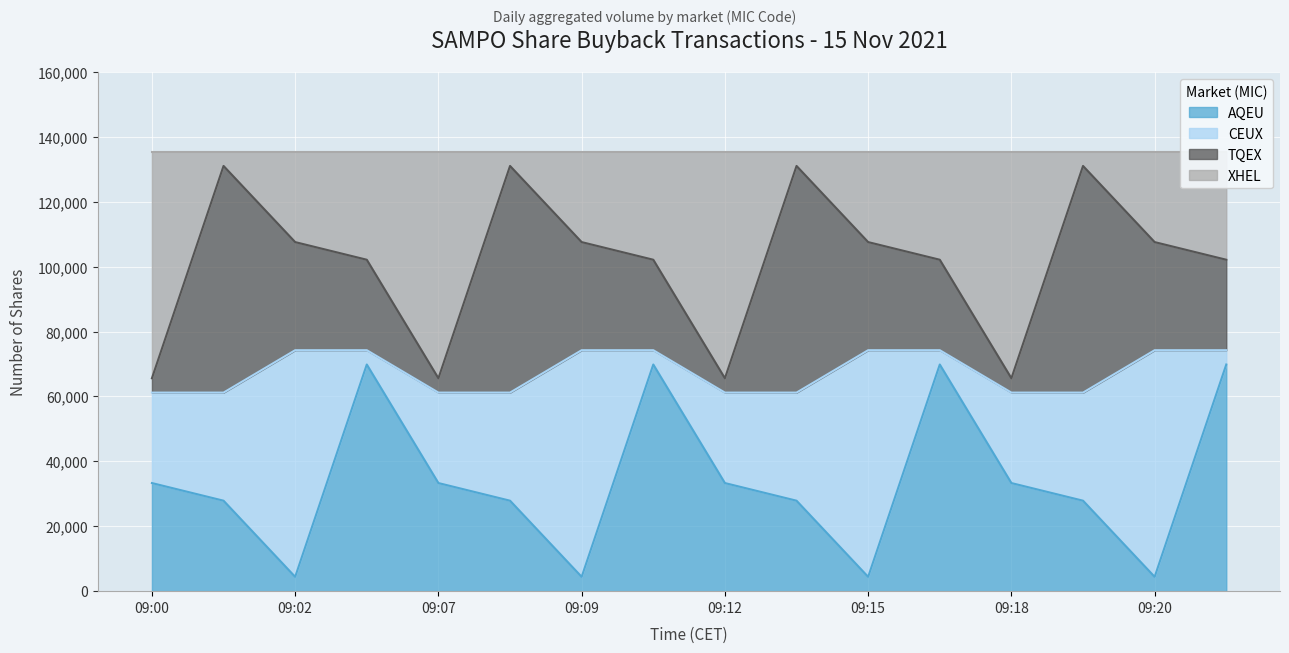

What is the difference between the maximum and minimum values in the XHEL series?

65441